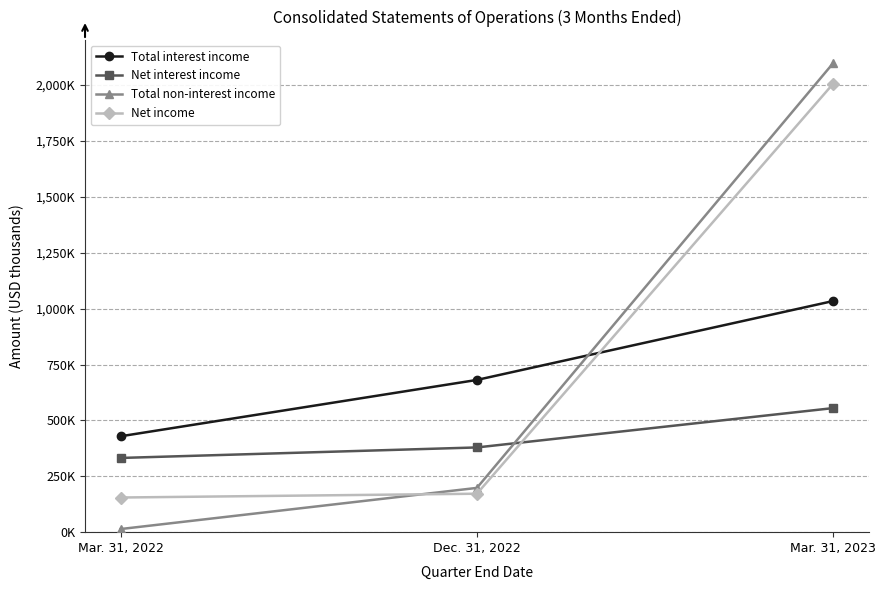

Does the chart have visible grid lines?

Yes